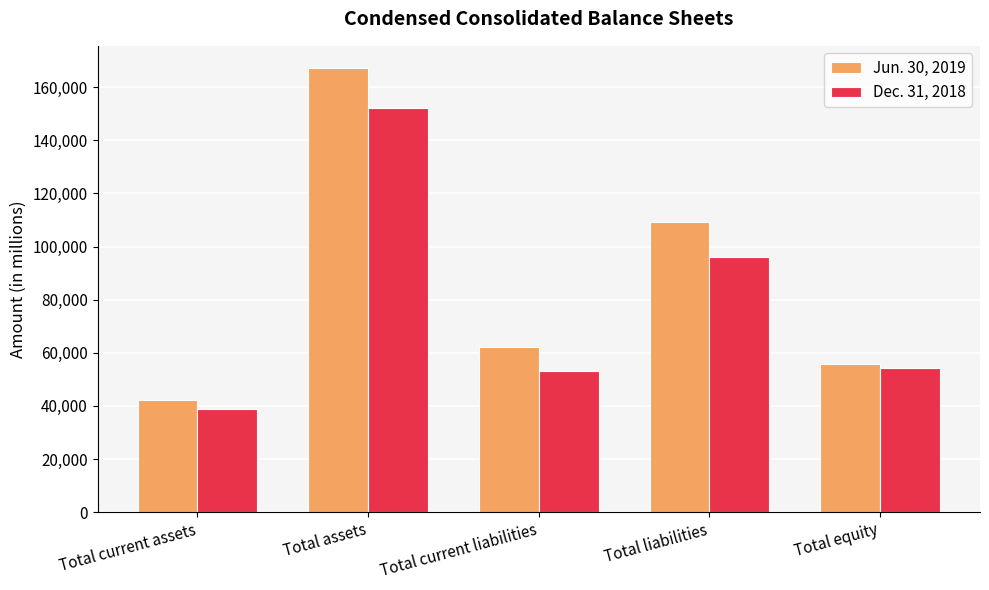

What value does the Jun. 30, 2019 series have at Total assets, to the nearest 10?

167200